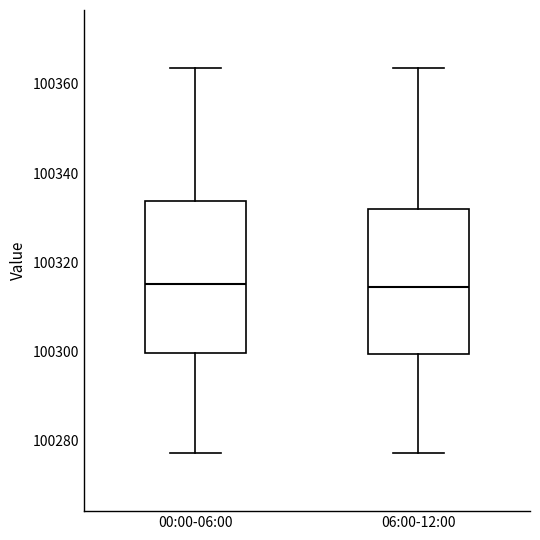

Reading left to right, transcribe this box plot: for each box, give where its median line is, the range the box spans, and where its two whiskers end, as read against the y-axis. The values are not printed on the chart, so give them approximately, as read against the axis.

00:00-06:00: median 100316, box 100300 to 100334, whiskers 100278 to 100364
06:00-12:00: median 100314, box 100300 to 100332, whiskers 100278 to 100364